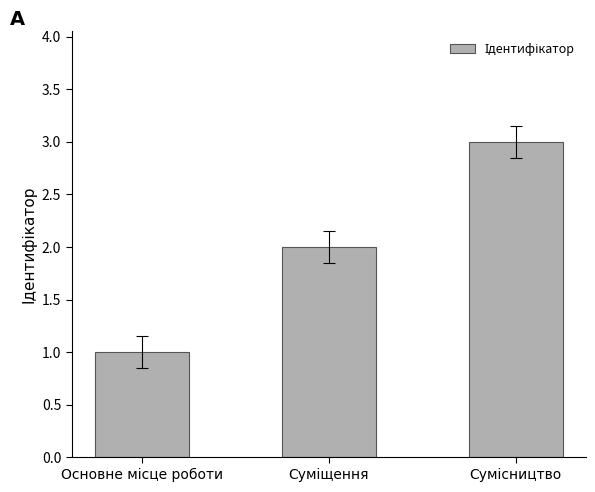

What is the value of the 2nd bar from the left?

2